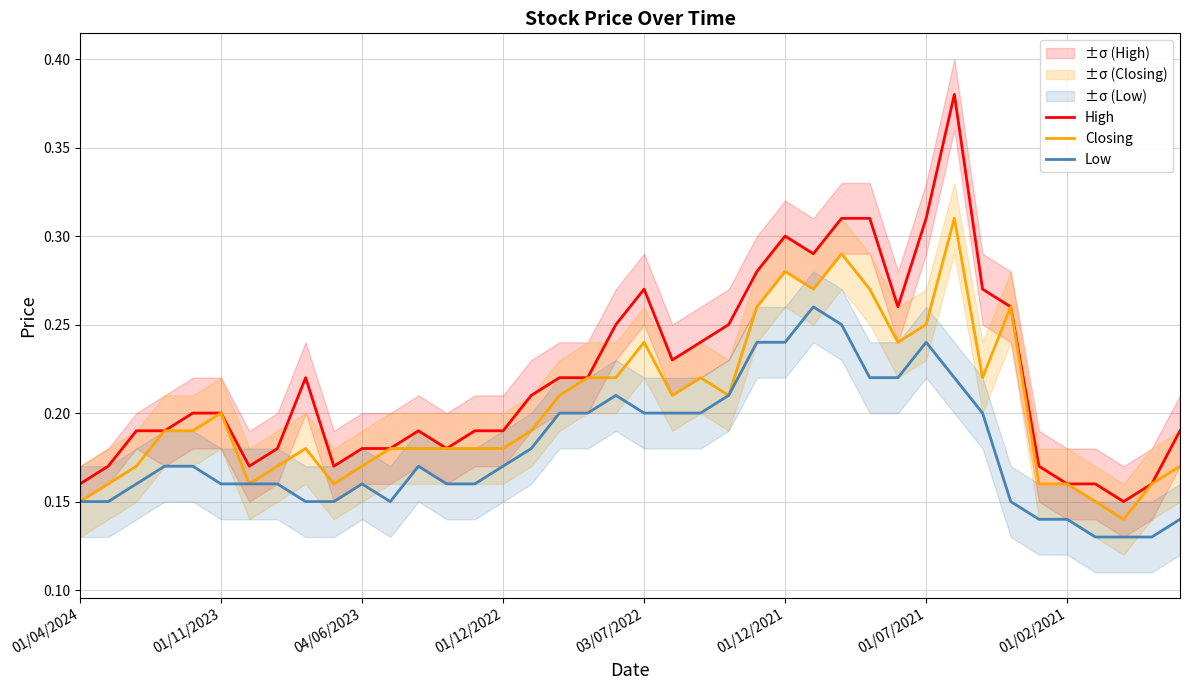

True or false: Closing has more than 1 points higher than both neighbors.

True